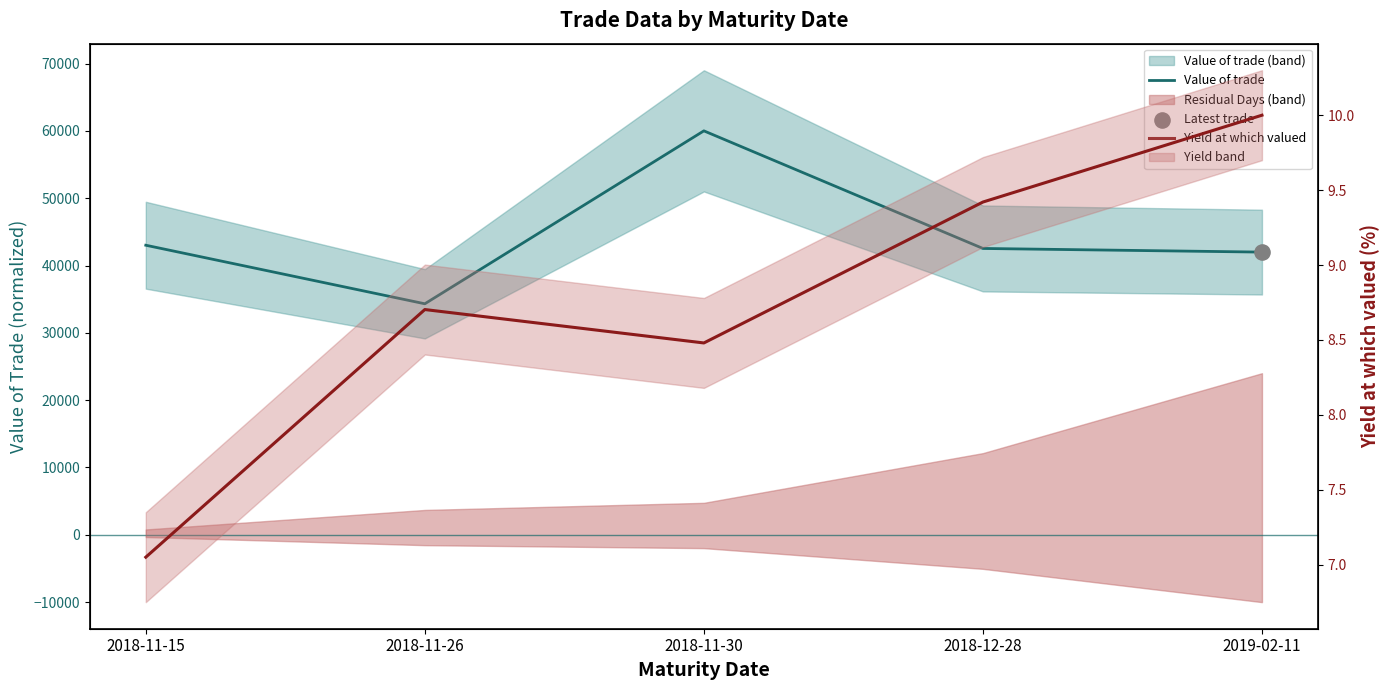

Which series has the largest total across all categories?

Value of trade